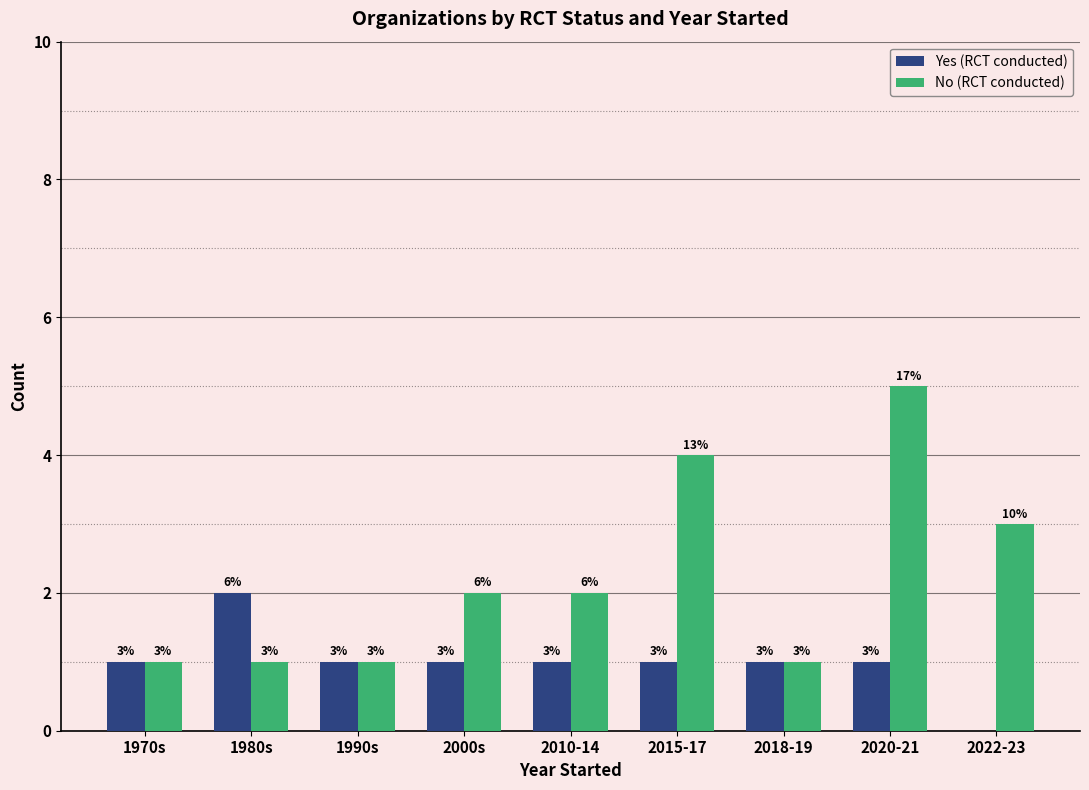

Is the value of Yes (RCT conducted) at 2022-23 greater than the value of No (RCT conducted) at 2018-19?

No